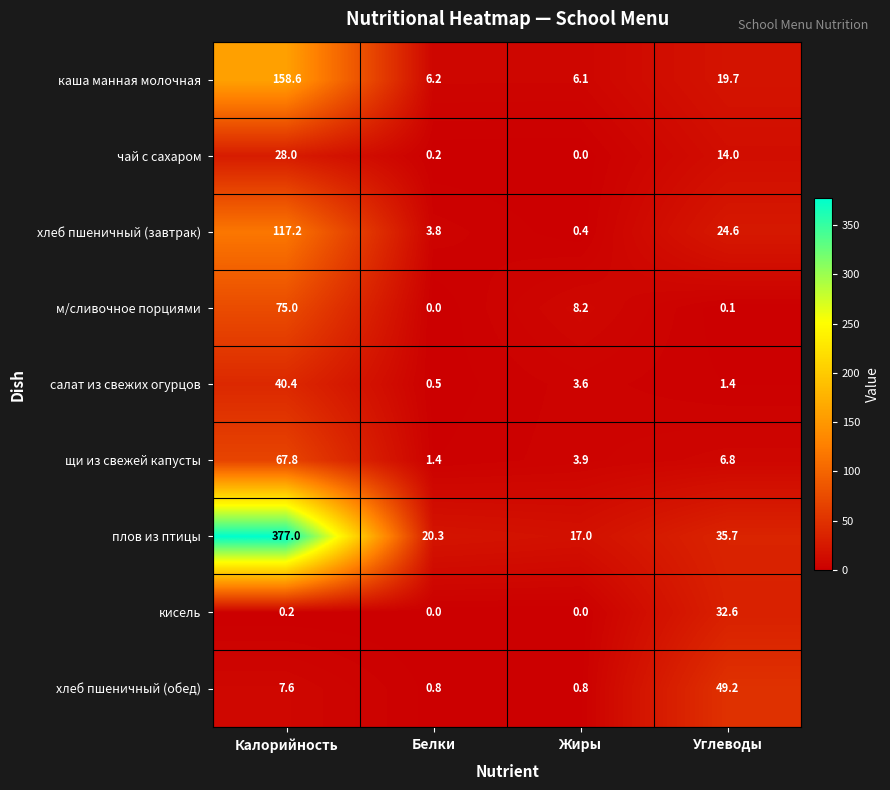

Which series changed the most between Жиры and Углеводы?

хлеб пшеничный (обед)